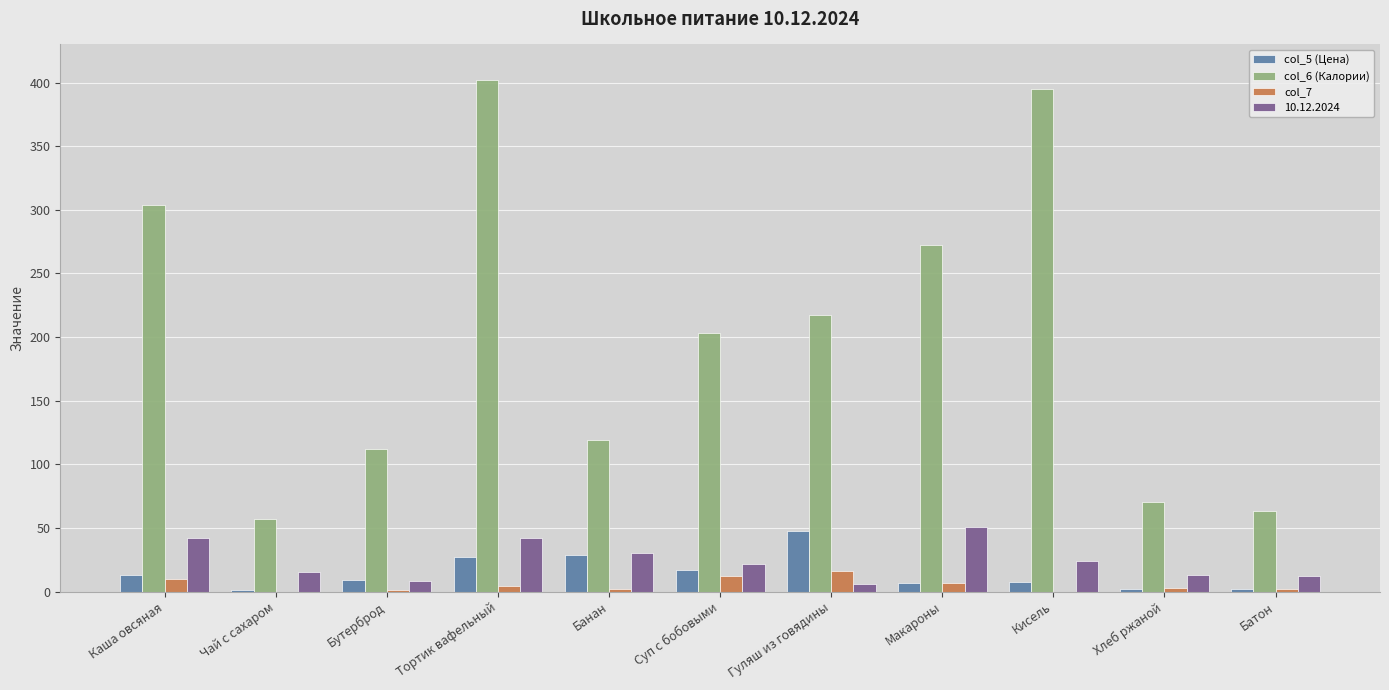

Is the value of col_6 (Калории) at Каша овсяная greater than the value of col_5 (Цена) at Тортик вафельный?

Yes